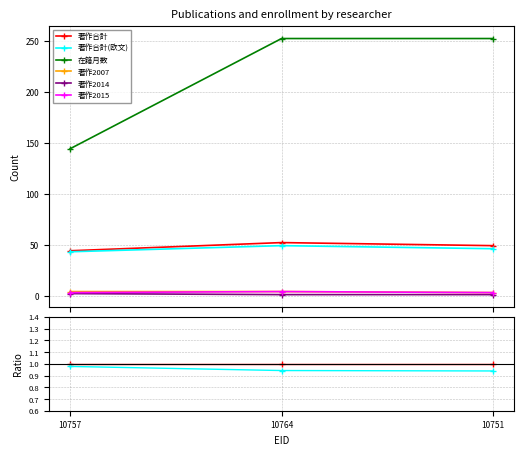

Between 10757 and 10764, which series saw the biggest shift?

在籍月数